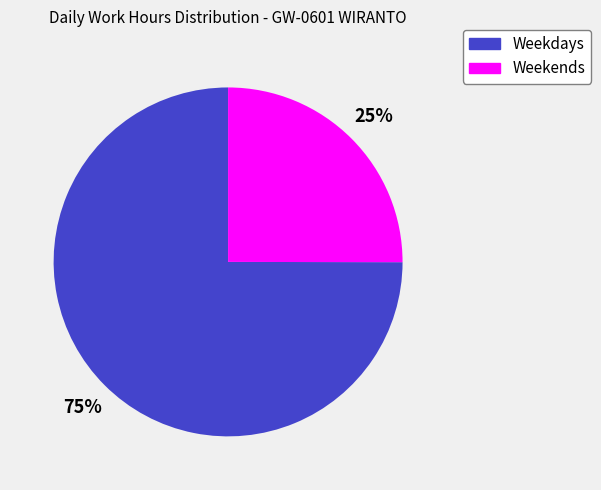

Does any single category account for the majority?

Yes